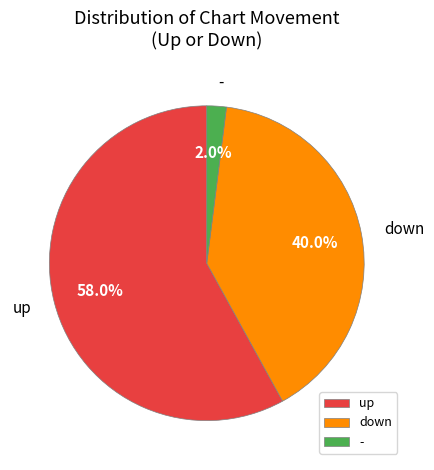

Which category has the smallest portion of the pie?

-